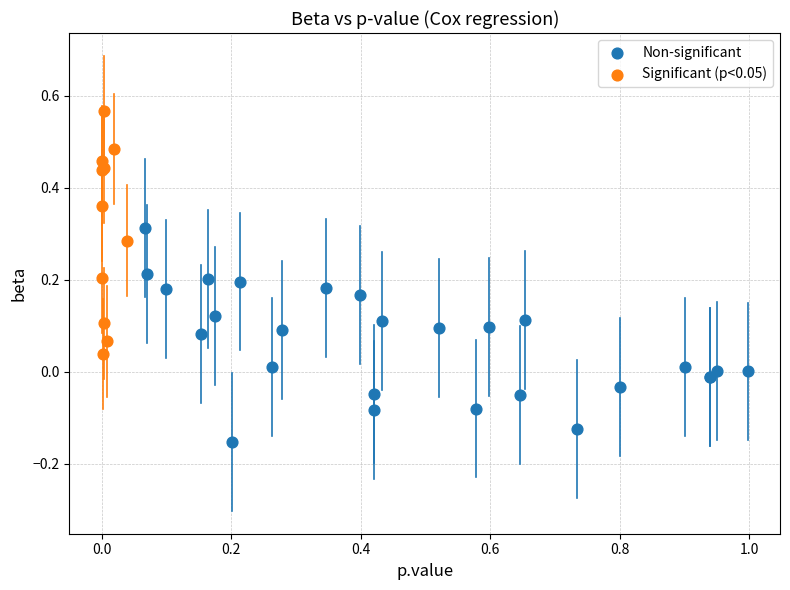

Which series contains the highest Y value?

Significant (p<0.05)